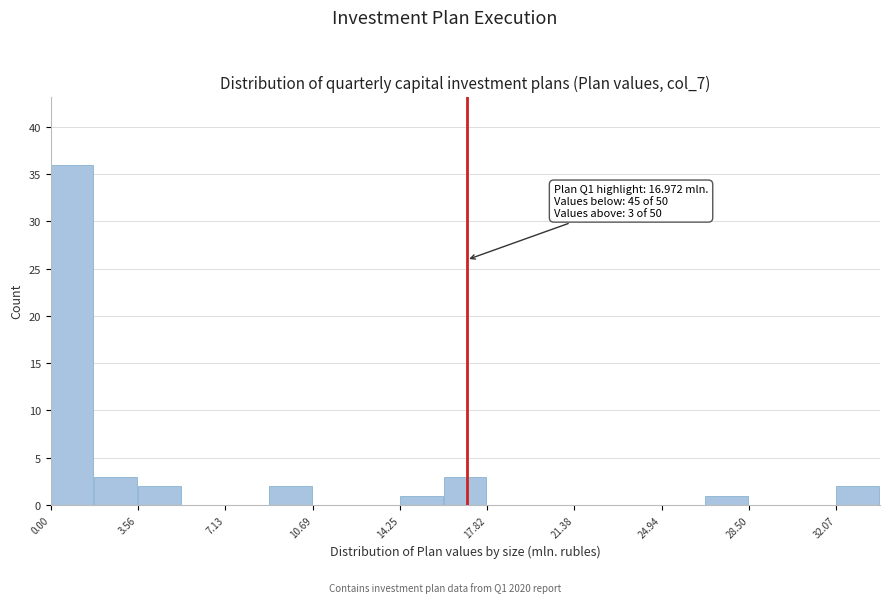

Read against the x-axis, roughly where is the centre of the tallest bar?

1.0